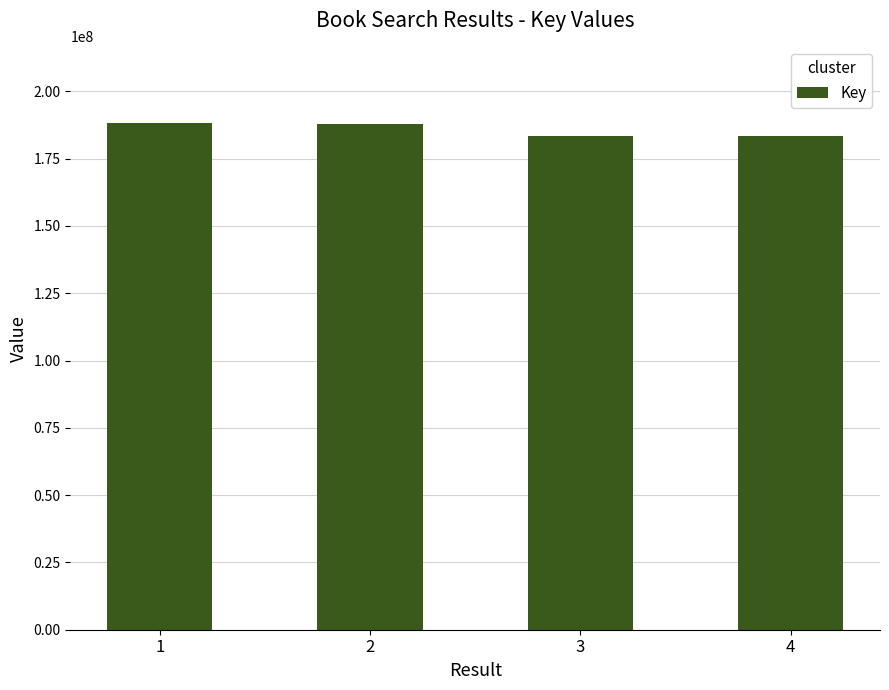

What is the value of the 4th bar from the left?

183420608